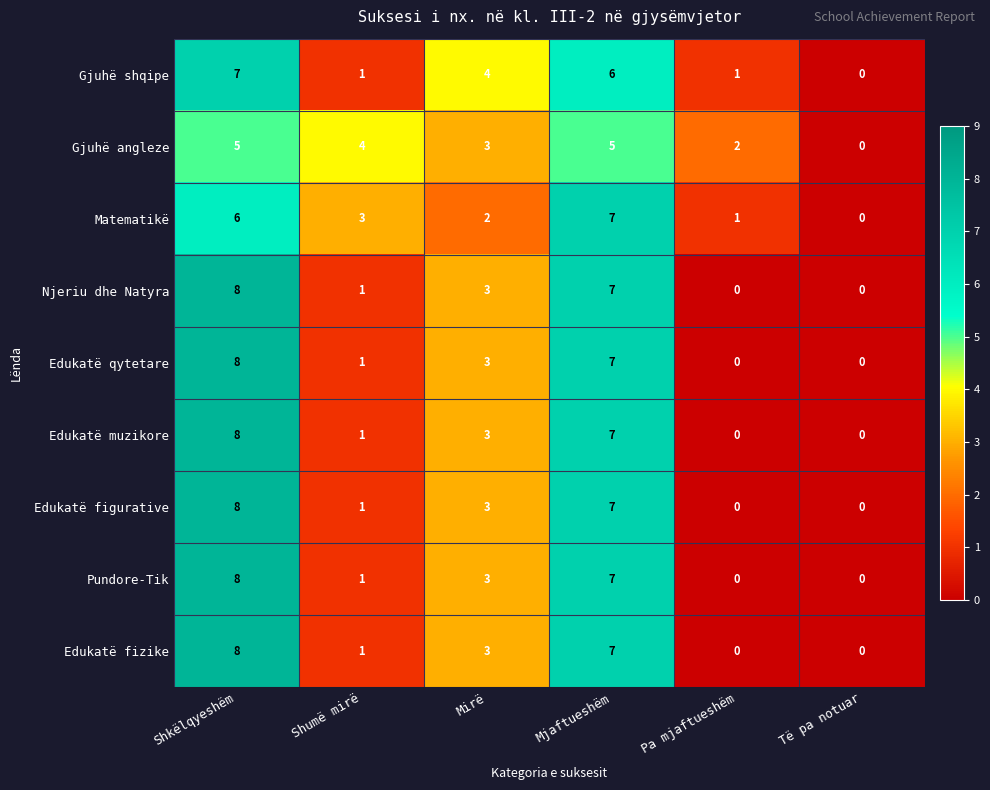

What is the spread (max minus min) of values at Shumë mirë?

3